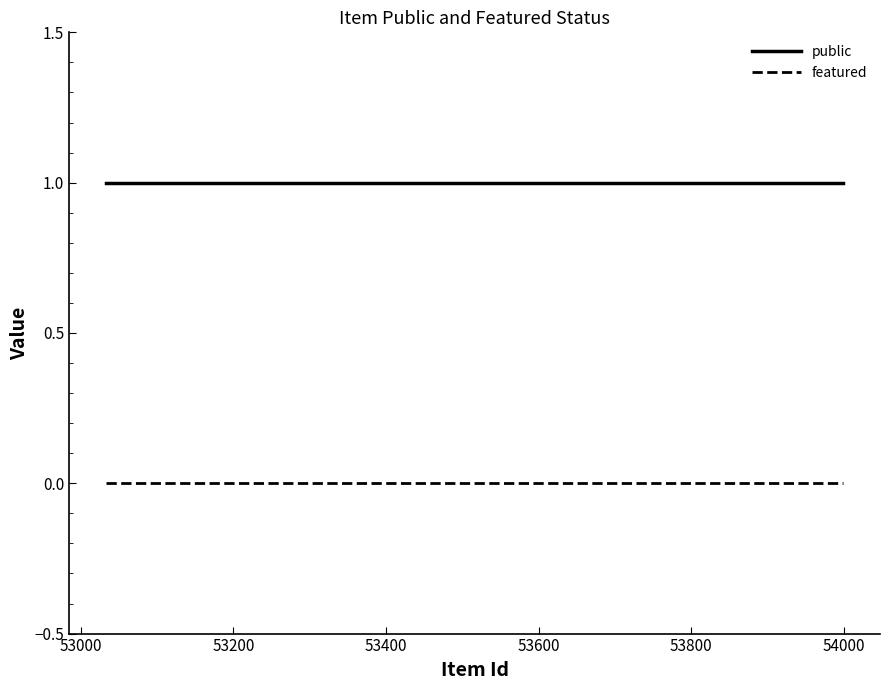

List the series in order of their peak value, highest first.

public, featured